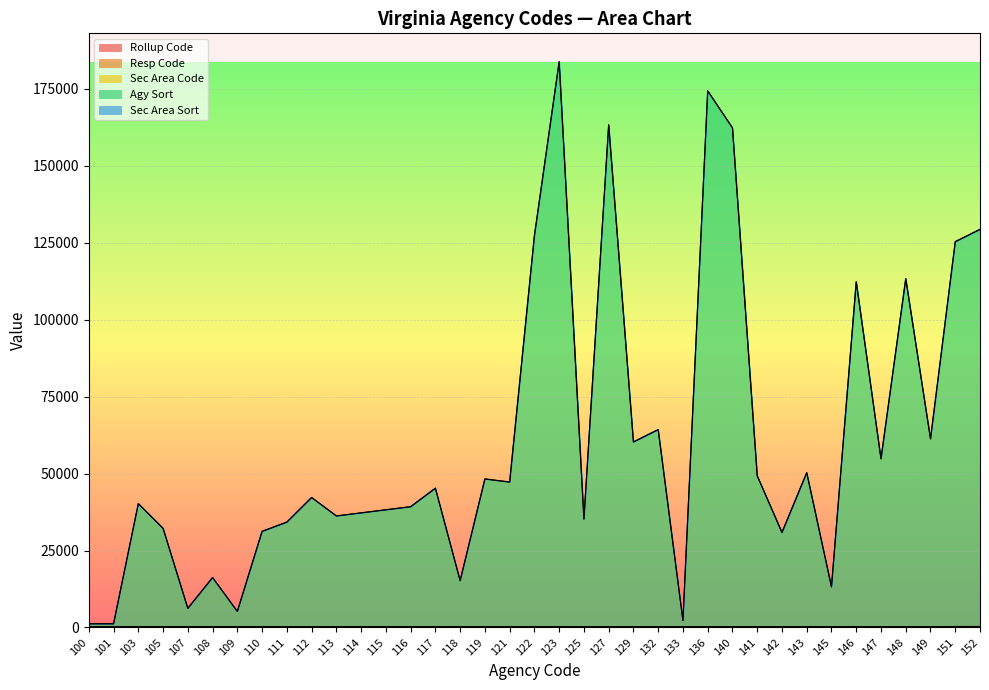

How many interior local valleys does the Agy Sort series have?

12